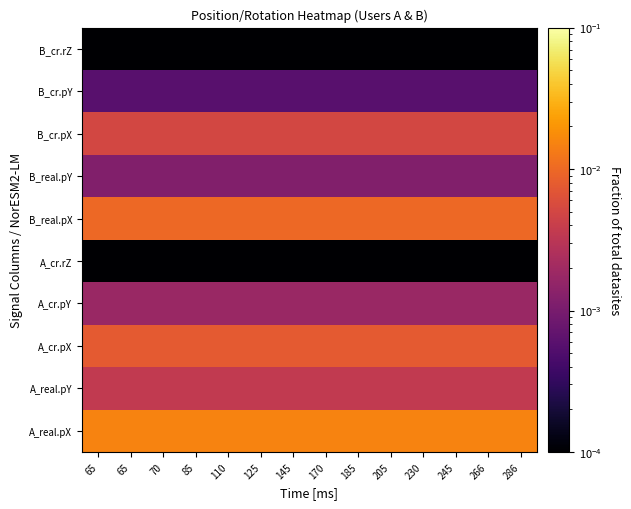

Reading left to right, what are all the values shown in this chart?

A_real.pX: 65=0.0	65=0.0	70=0.0	85=0.0	110=0.0	125=0.0	145=0.0	170=0.0	185=0.0	205=0.0	230=0.0	245=0.0	266=0.0	286=0.0
A_real.pY: 65=0.0	65=0.0	70=0.0	85=0.0	110=0.0	125=0.0	145=0.0	170=0.0	185=0.0	205=0.0	230=0.0	245=0.0	266=0.0	286=0.0
A_cr.pX: 65=0.0	65=0.0	70=0.0	85=0.0	110=0.0	125=0.0	145=0.0	170=0.0	185=0.0	205=0.0	230=0.0	245=0.0	266=0.0	286=0.0
A_cr.pY: 65=0.0	65=0.0	70=0.0	85=0.0	110=0.0	125=0.0	145=0.0	170=0.0	185=0.0	205=0.0	230=0.0	245=0.0	266=0.0	286=0.0
A_cr.rZ: 65=0.0	65=0.0	70=0.0	85=0.0	110=0.0	125=0.0	145=0.0	170=0.0	185=0.0	205=0.0	230=0.0	245=0.0	266=0.0	286=0.0
B_real.pX: 65=0.0	65=0.0	70=0.0	85=0.0	110=0.0	125=0.0	145=0.0	170=0.0	185=0.0	205=0.0	230=0.0	245=0.0	266=0.0	286=0.0
B_real.pY: 65=0.0	65=0.0	70=0.0	85=0.0	110=0.0	125=0.0	145=0.0	170=0.0	185=0.0	205=0.0	230=0.0	245=0.0	266=0.0	286=0.0
B_cr.pX: 65=0.0	65=0.0	70=0.0	85=0.0	110=0.0	125=0.0	145=0.0	170=0.0	185=0.0	205=0.0	230=0.0	245=0.0	266=0.0	286=0.0
B_cr.pY: 65=0.0	65=0.0	70=0.0	85=0.0	110=0.0	125=0.0	145=0.0	170=0.0	185=0.0	205=0.0	230=0.0	245=0.0	266=0.0	286=0.0
B_cr.rZ: 65=0.0	65=0.0	70=0.0	85=0.0	110=0.0	125=0.0	145=0.0	170=0.0	185=0.0	205=0.0	230=0.0	245=0.0	266=0.0	286=0.0